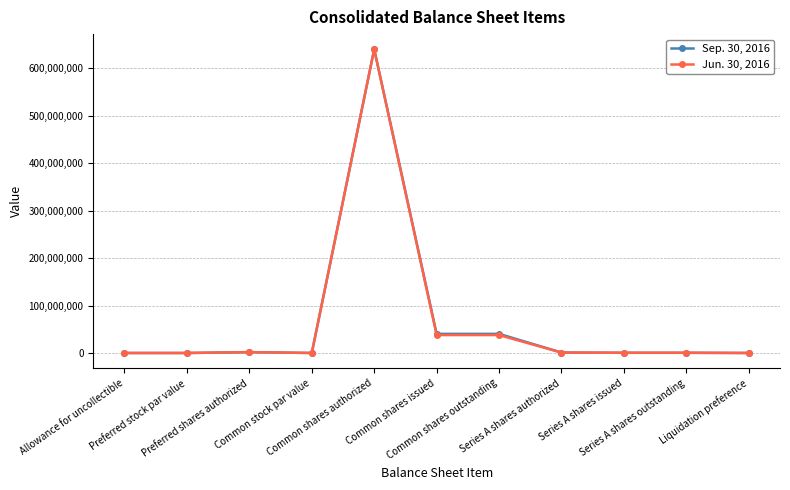

What is the total value across all series at Liquidation preference?

36550